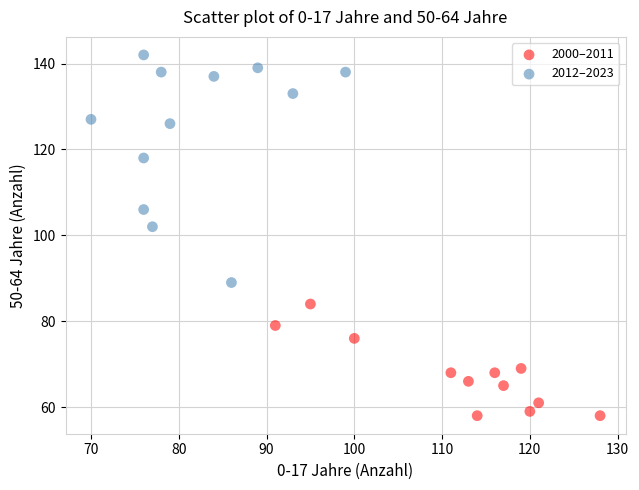

Which series has the largest Y range (max minus min)?

2012–2023